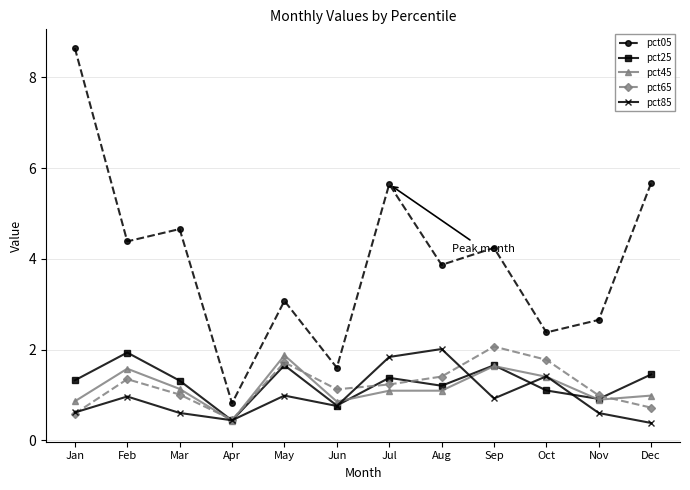

At which category does pct65 reach its first local peak?

Feb